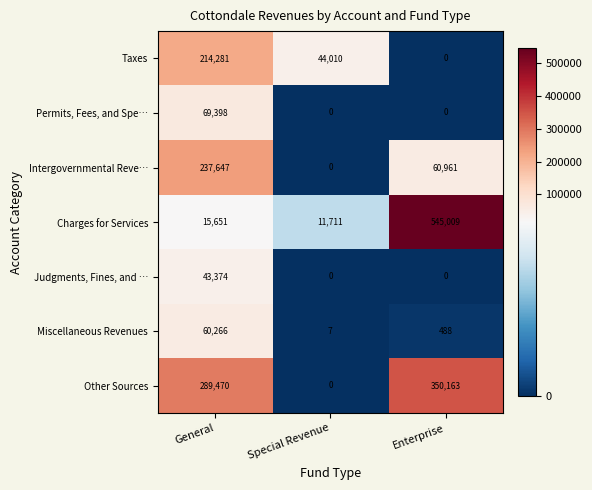

Read the Charges for Services value at Special Revenue, to the nearest 50.

11700